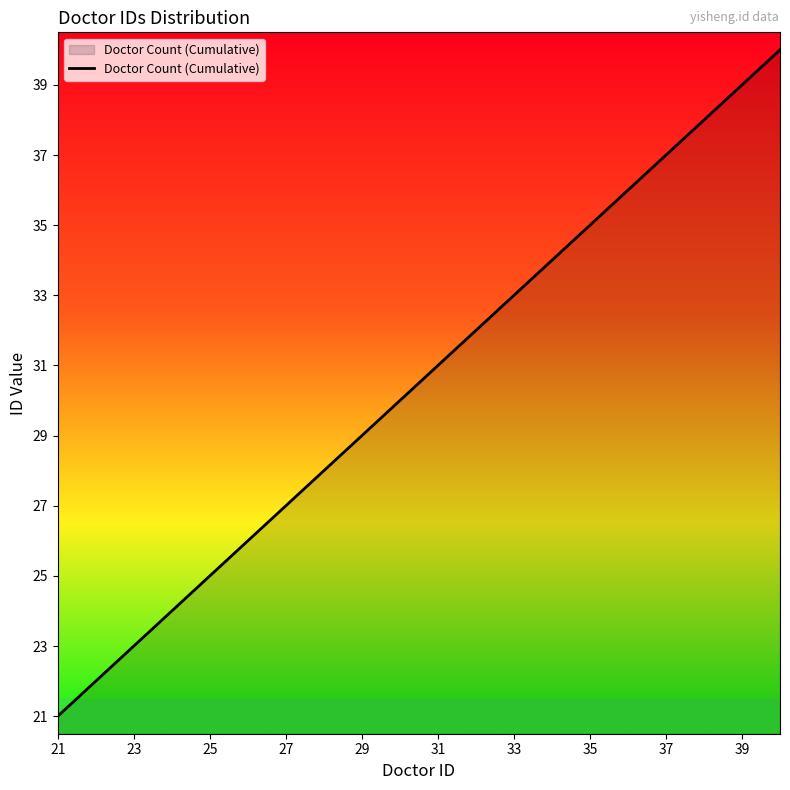

What is the difference between the maximum and minimum values?

19